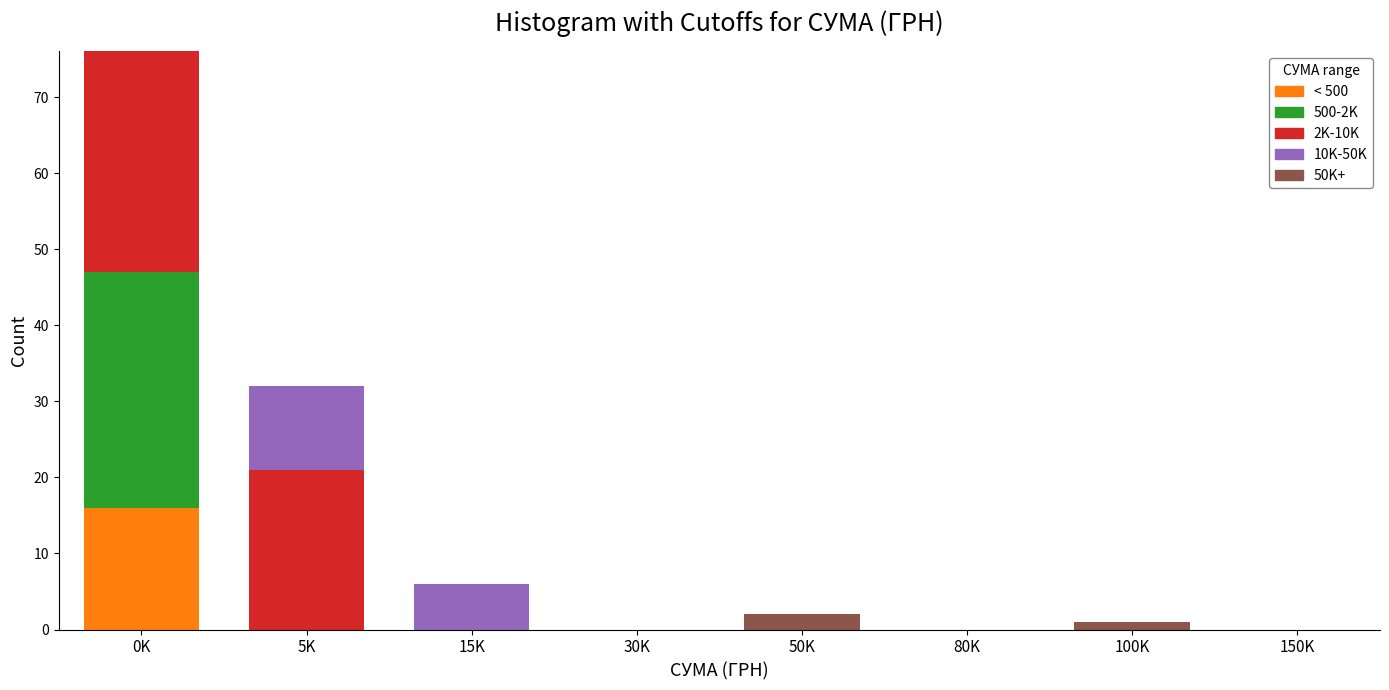

Which category has the highest value in the < 500 series?

0K